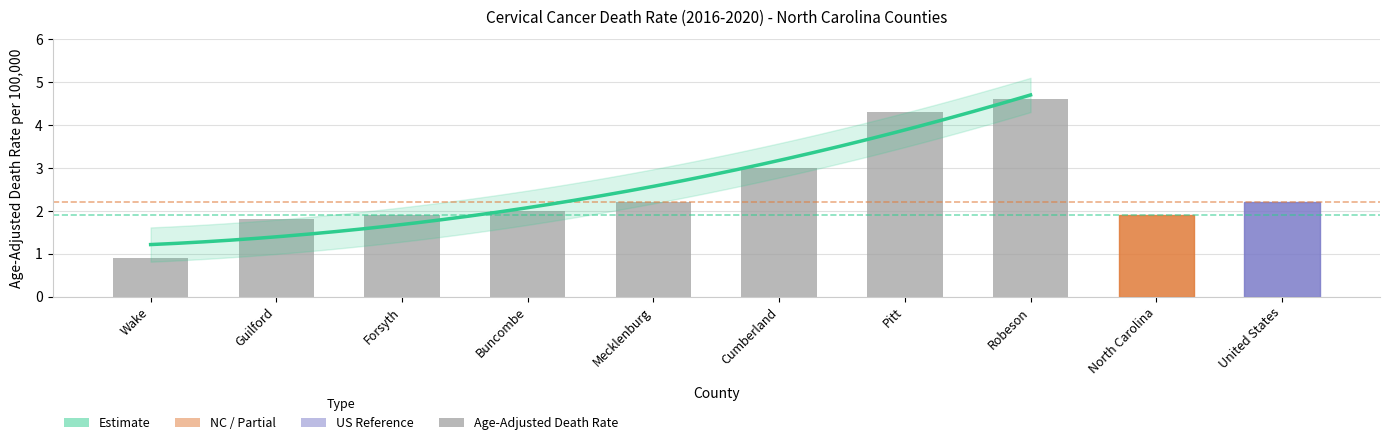

Which has a higher value, Cumberland or Robeson?

Robeson